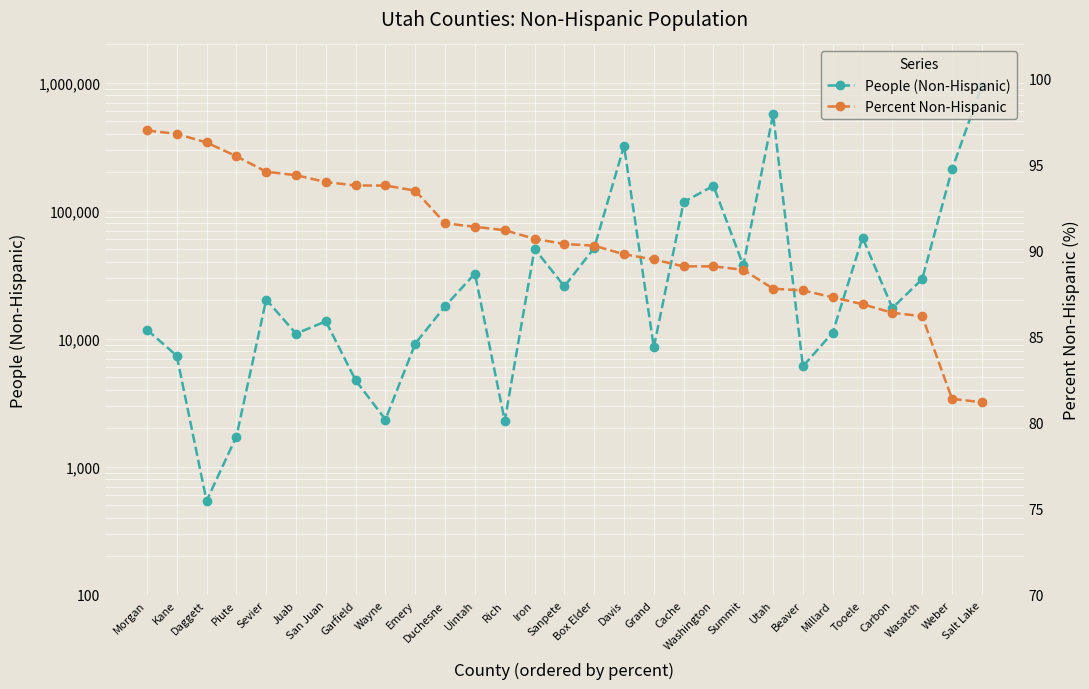

True or false: People (Non-Hispanic) and Percent Non-Hispanic cross at least once.

False